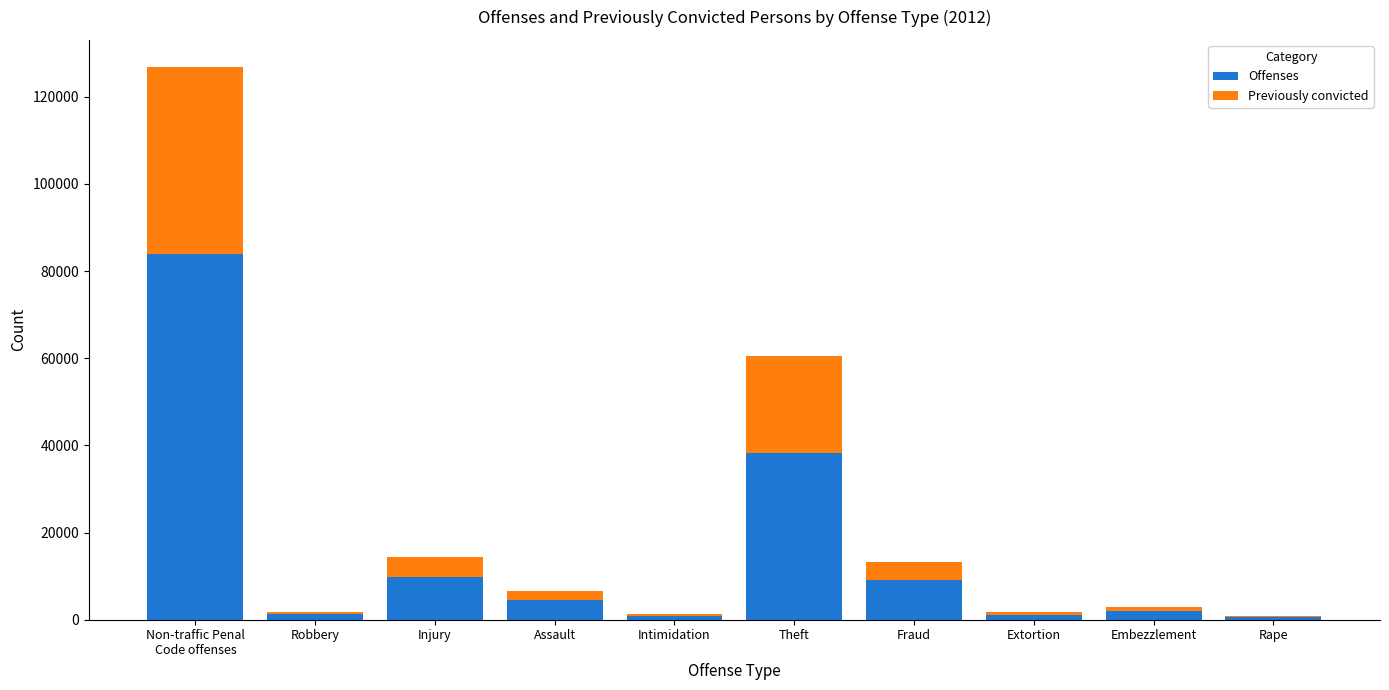

Are the bars horizontal?

No